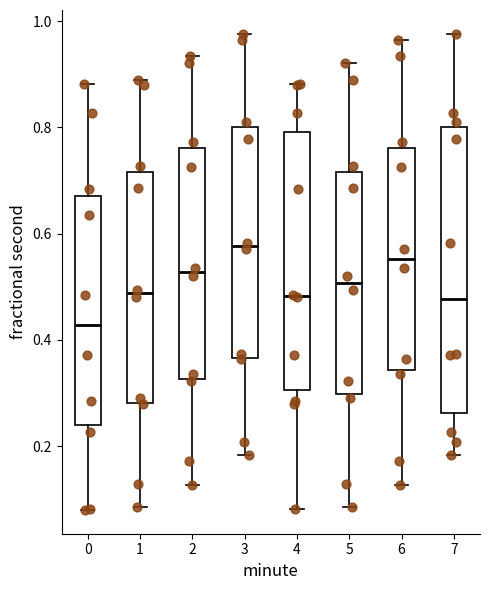

Where does the median line of the box at x = 7 sit on the y-axis? The values are not printed on the chart, so give them approximately, as read against the axis.

0.48